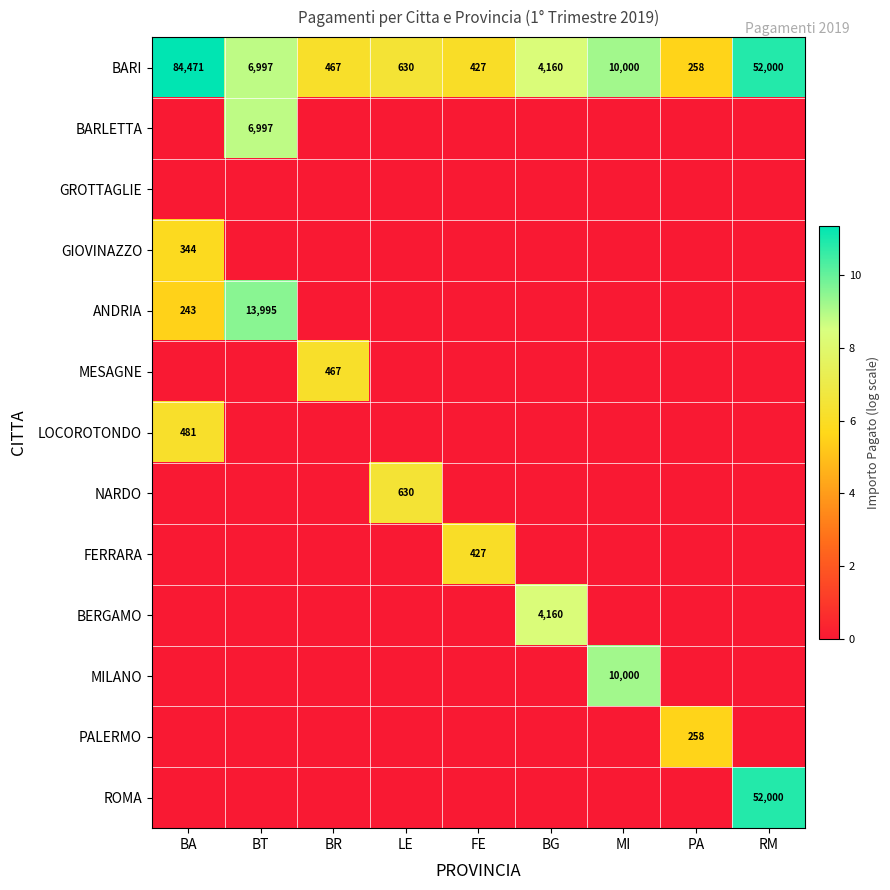

How many BARLETTA values are between 0 and 1?

8